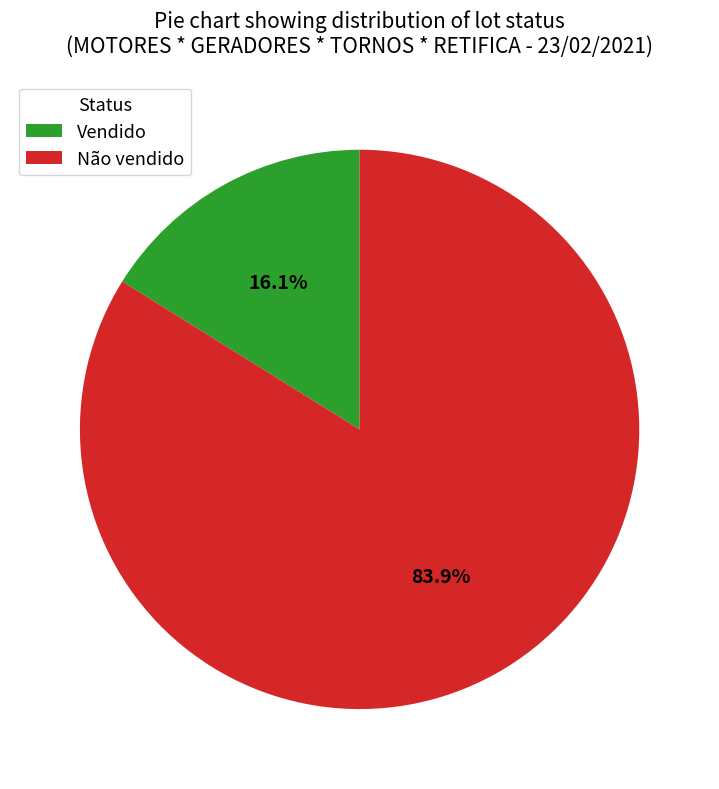

How many slices are in this pie chart?

2